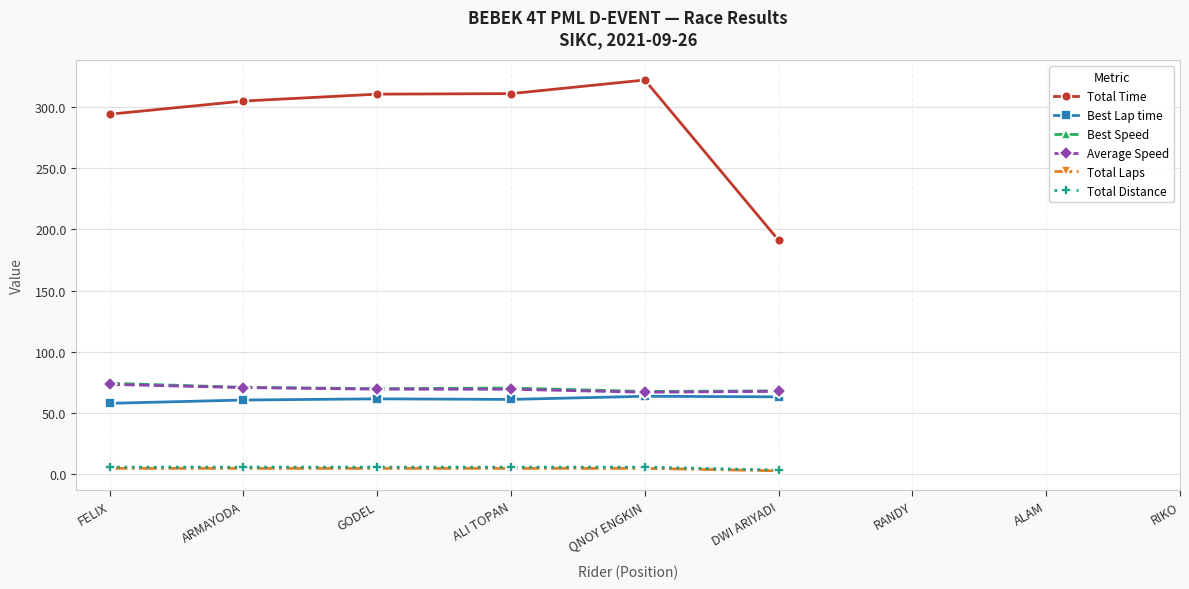

True or false: Total Laps has more than 0 points higher than both neighbors.

False